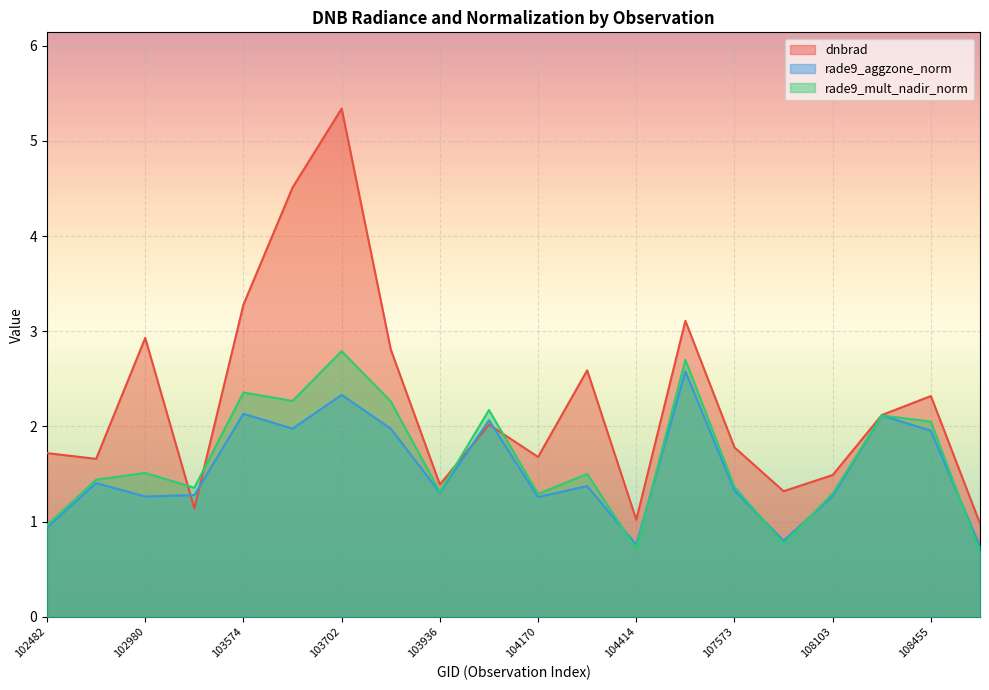

What is the difference between the maximum and minimum values in the rade9_aggzone_norm series?

1.8